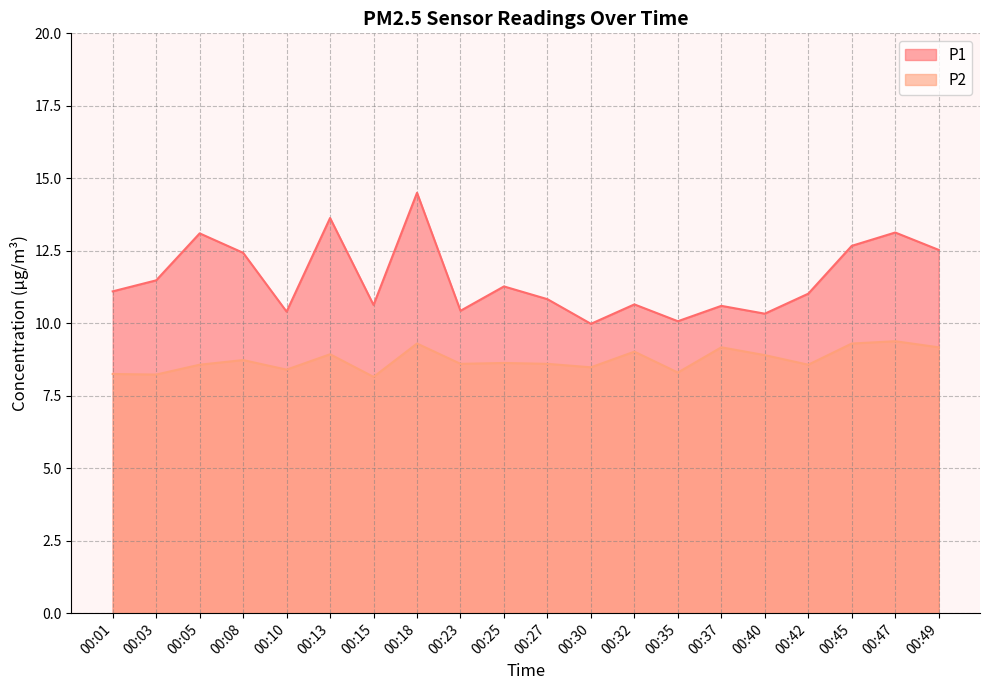

List the series in order of their peak value, highest first.

P1, P2